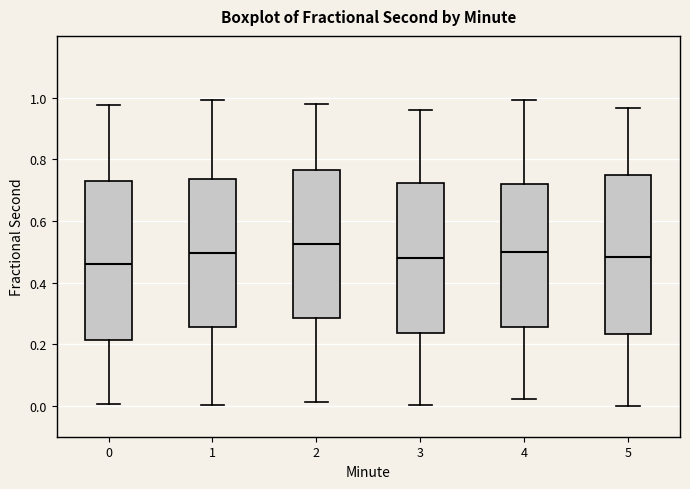

Where does the median line of the box at x = 2 sit on the y-axis? The values are not printed on the chart, so give them approximately, as read against the axis.

0.52